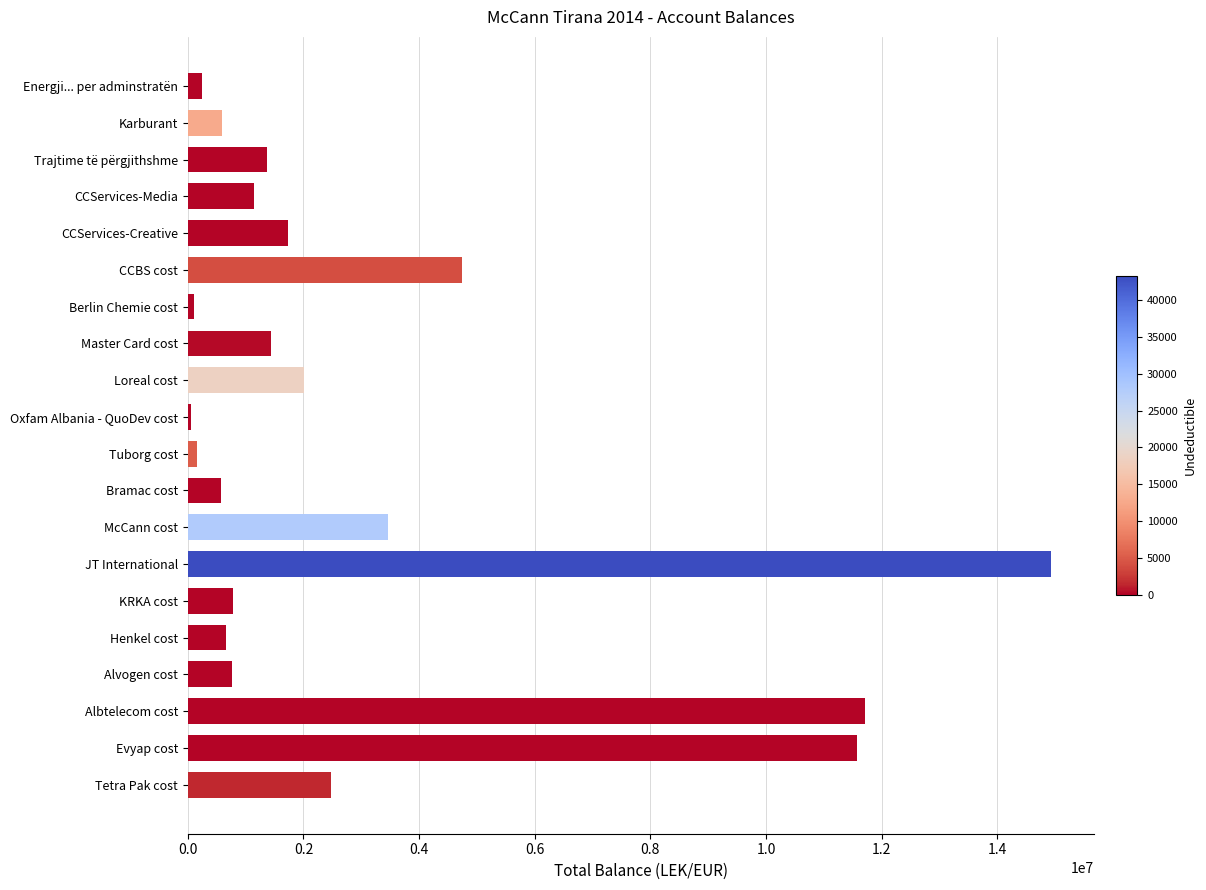

What is the difference between the maximum and second lowest values?

14825258.8